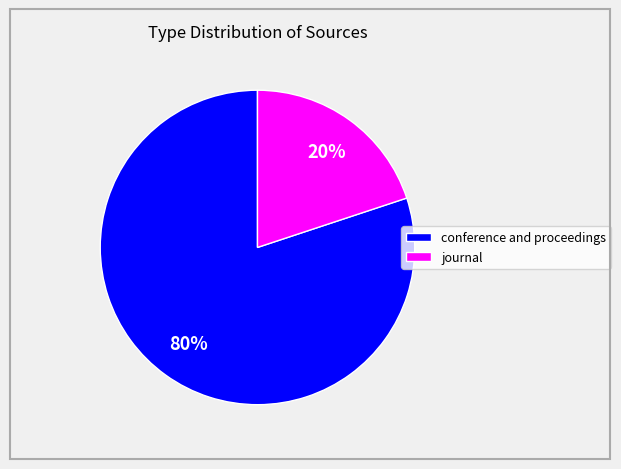

Between journal and conference and proceedings, which is larger?

conference and proceedings